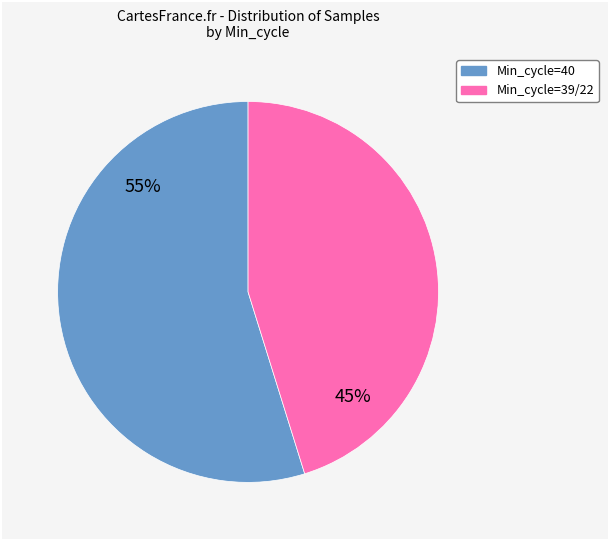

To the nearest percent, what is the average slice percentage?

50%